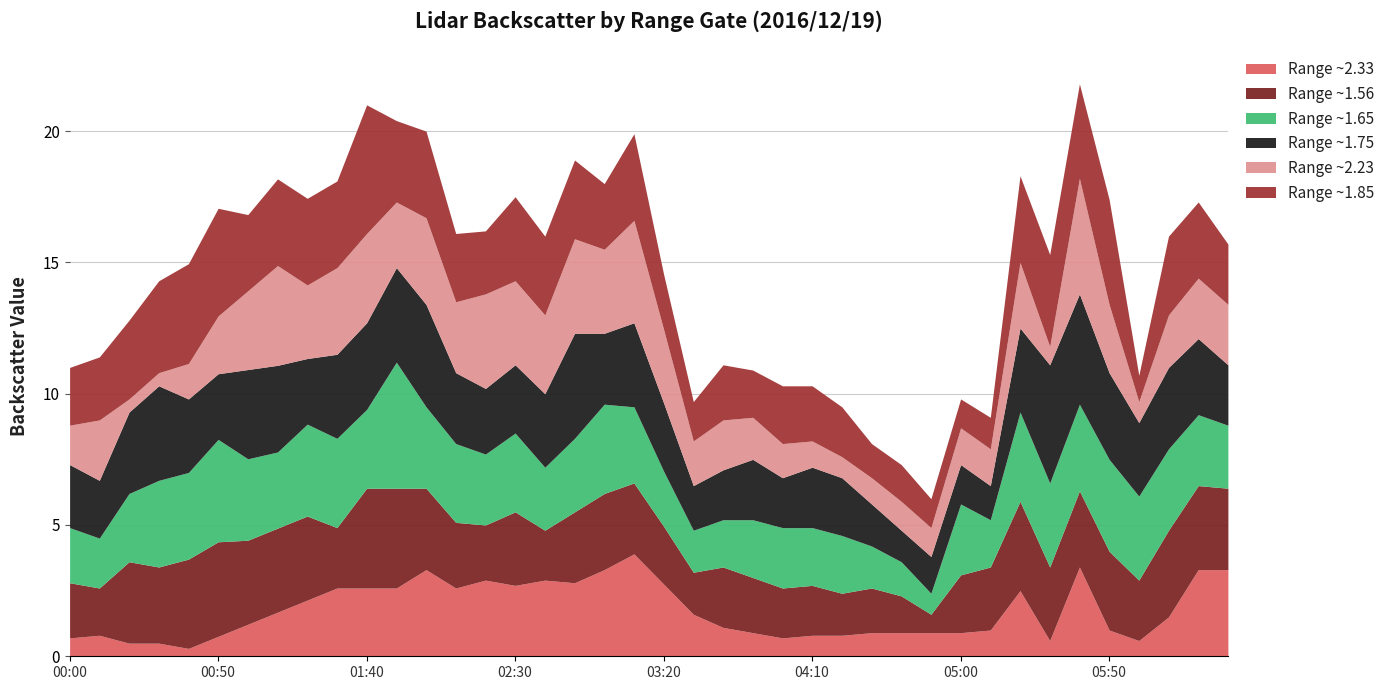

What is the total value across all series at 2016/12/19 06:10?

16.0